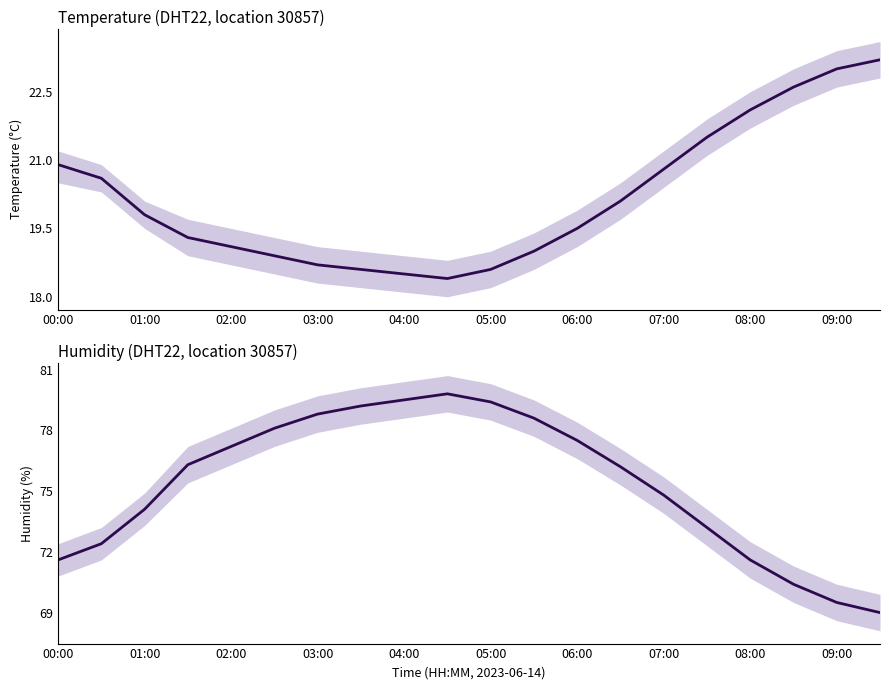

True or false: humidity has a value of 44.1 at 09:00.

False